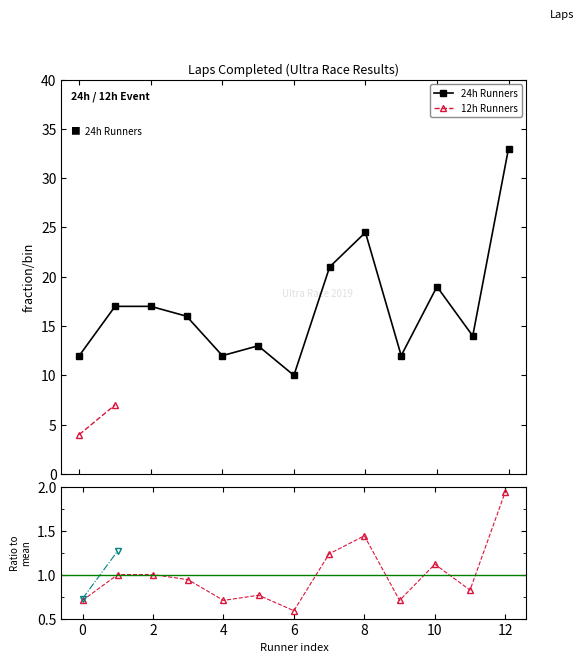

What is the sum of all values?

220.5